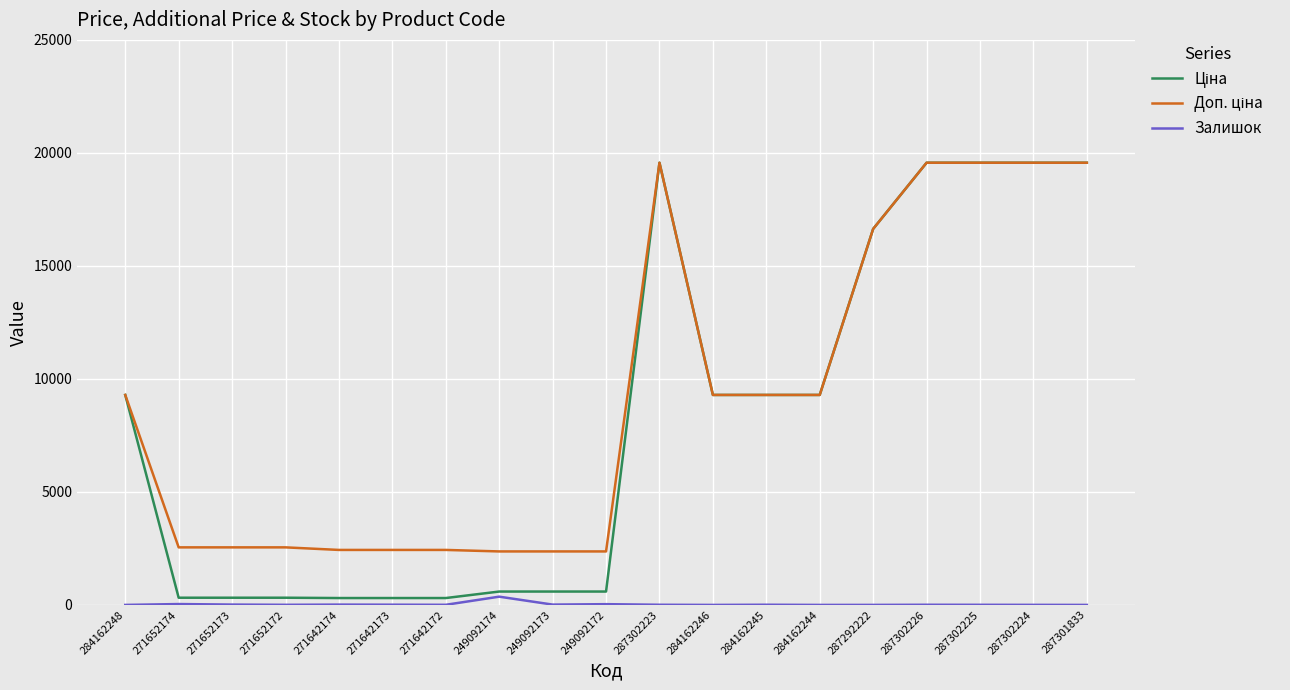

Is it true that Залишок equals 7.0 at 287302226?

True